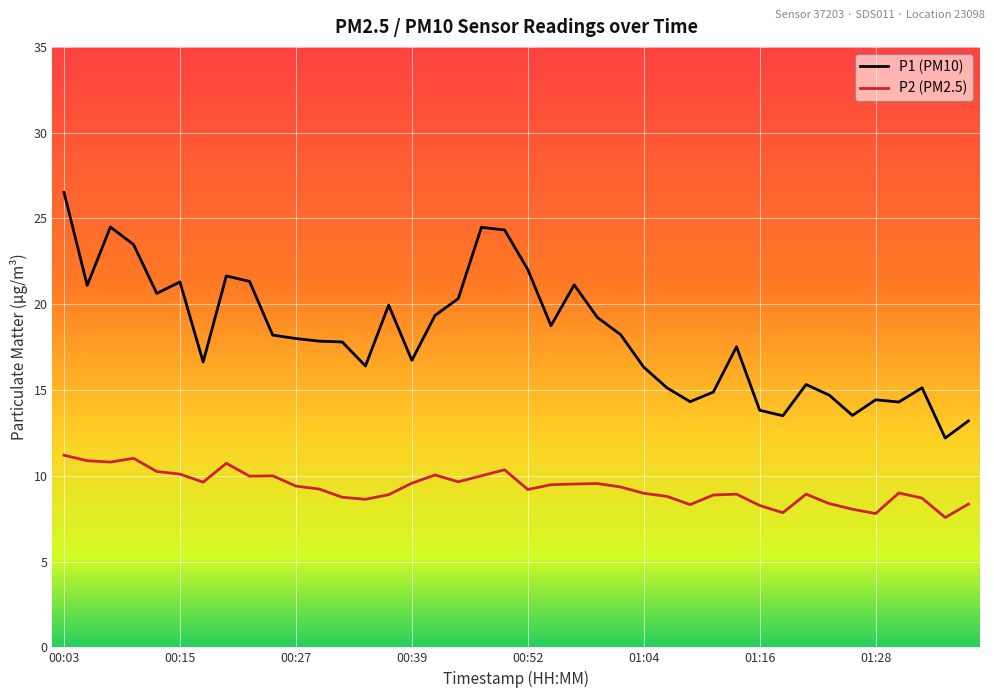

Which series has the largest total across all categories?

P1 (PM10)